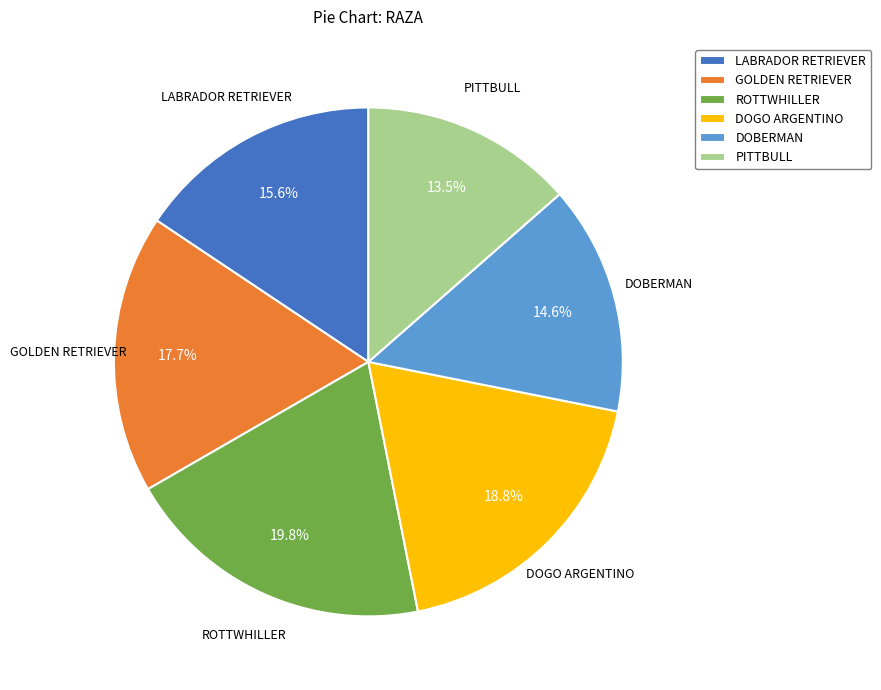

Which category has the biggest portion of the pie?

ROTTWHILLER